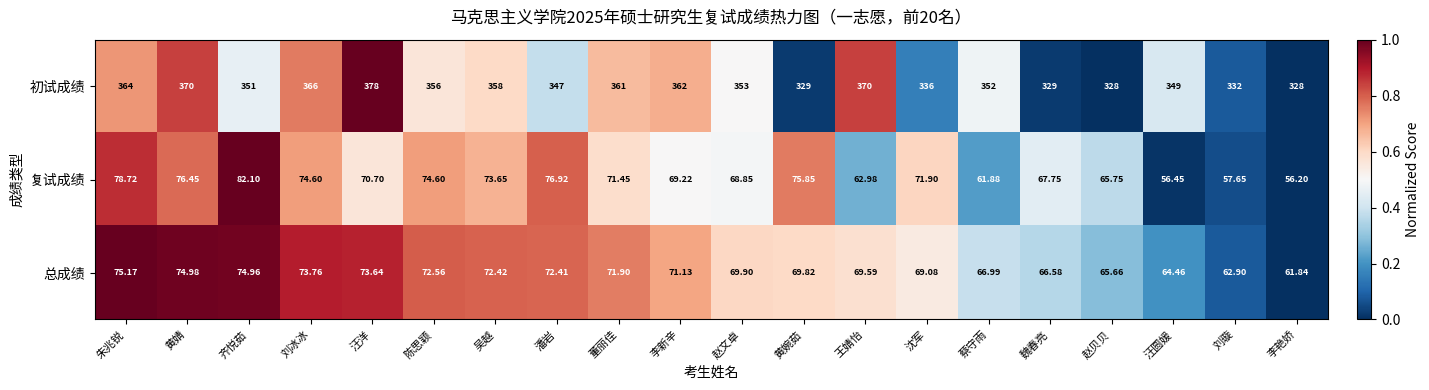

At which category is the sum across all series the highest?

汪洋